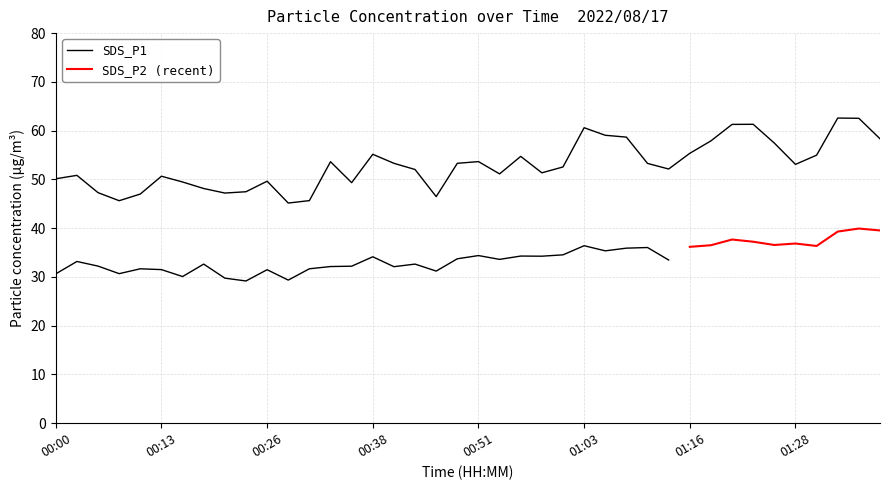

Rank the categories by value from highest to lowest.

01:33, 01:36, 01:23, 01:21, 01:03, 01:06, 01:08, 01:38, 01:18, 01:26, 01:16, 00:38, 01:31, 00:56, 00:51, 00:33, 00:41, 00:48, 01:11, 01:28, 01:01, 01:13, 00:43, 00:58, 00:53, 00:03, 00:13, 00:00, 00:26, 00:16, 00:36, 00:18, 00:23, 00:06, 00:21, 00:11, 00:46, 00:31, 00:08, 00:28